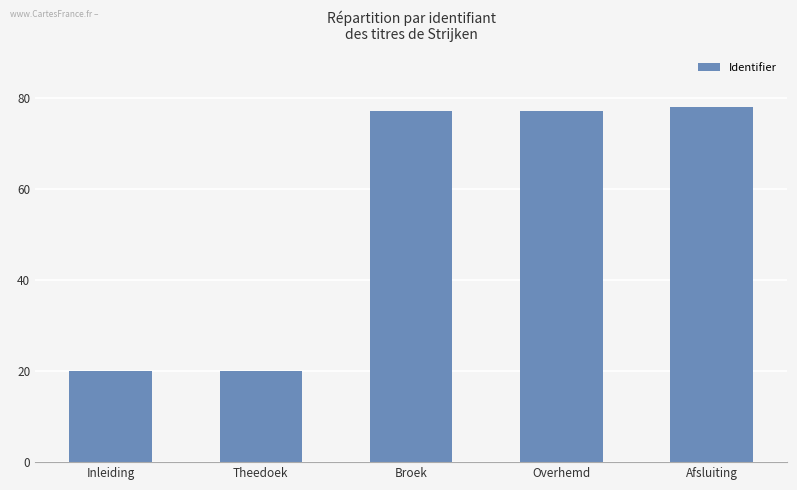

Are the bars horizontal?

No